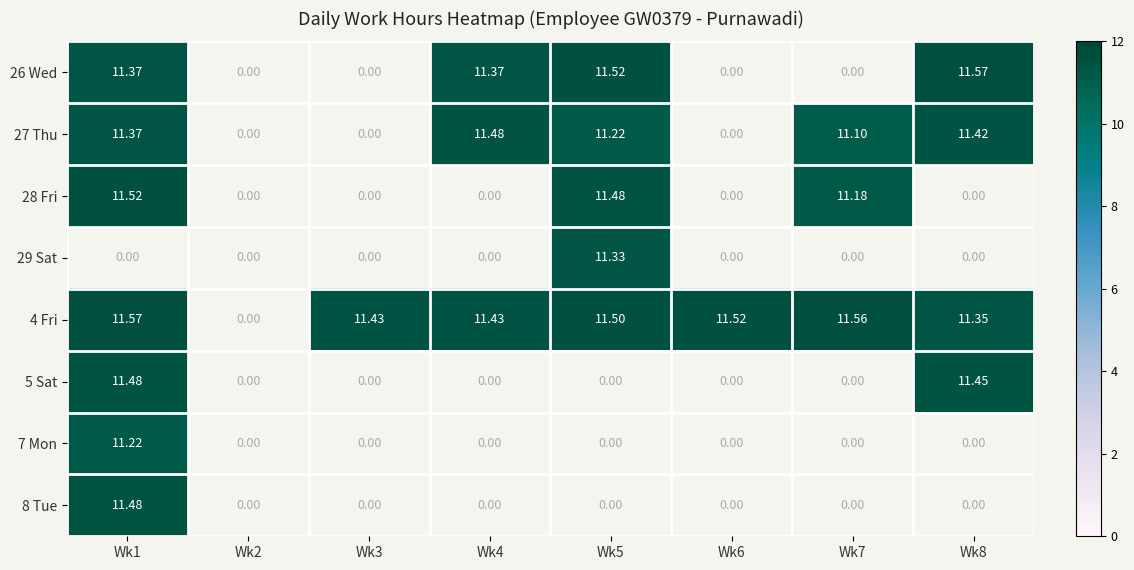

At how many categories does at least one series exceed 11?

7